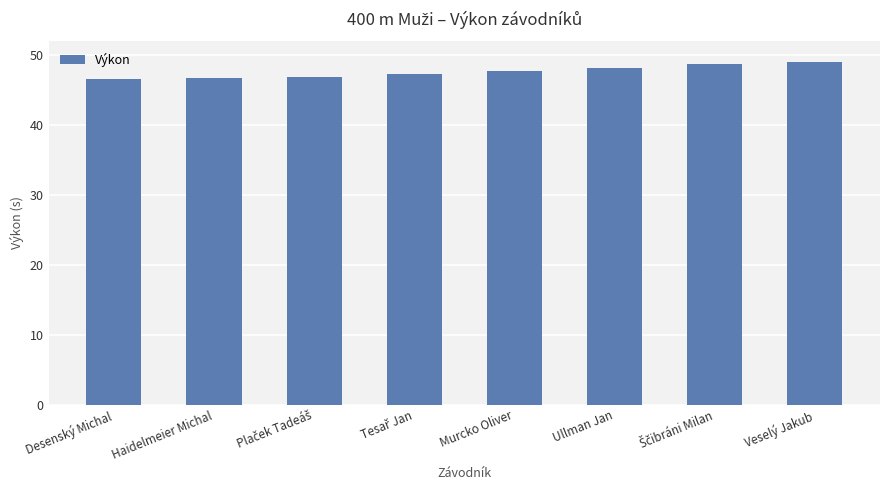

What is the minimum value shown in the chart?

46.7